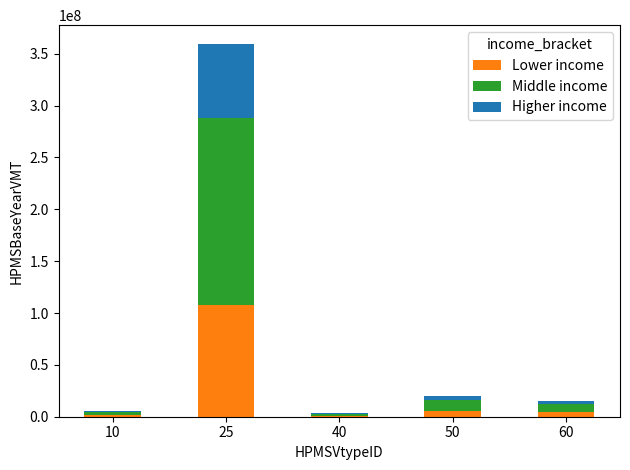

Does the chart contain stacked bars?

Yes